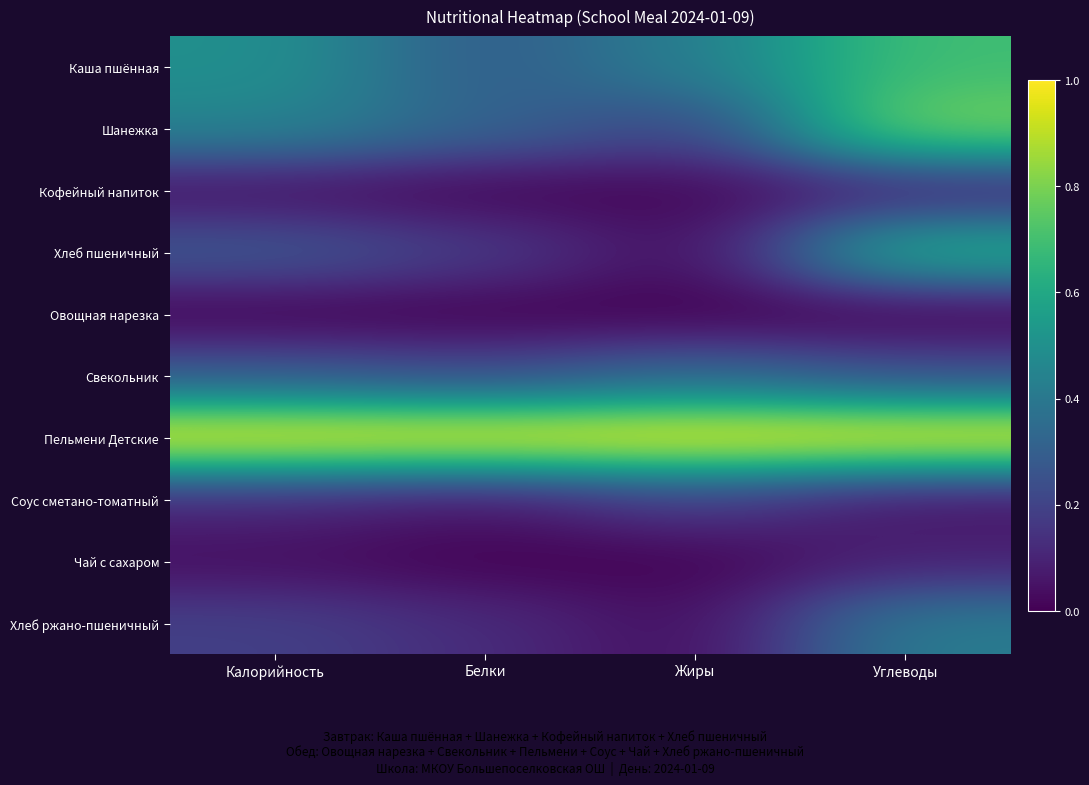

What is the total value across all series at Жиры?

2.2